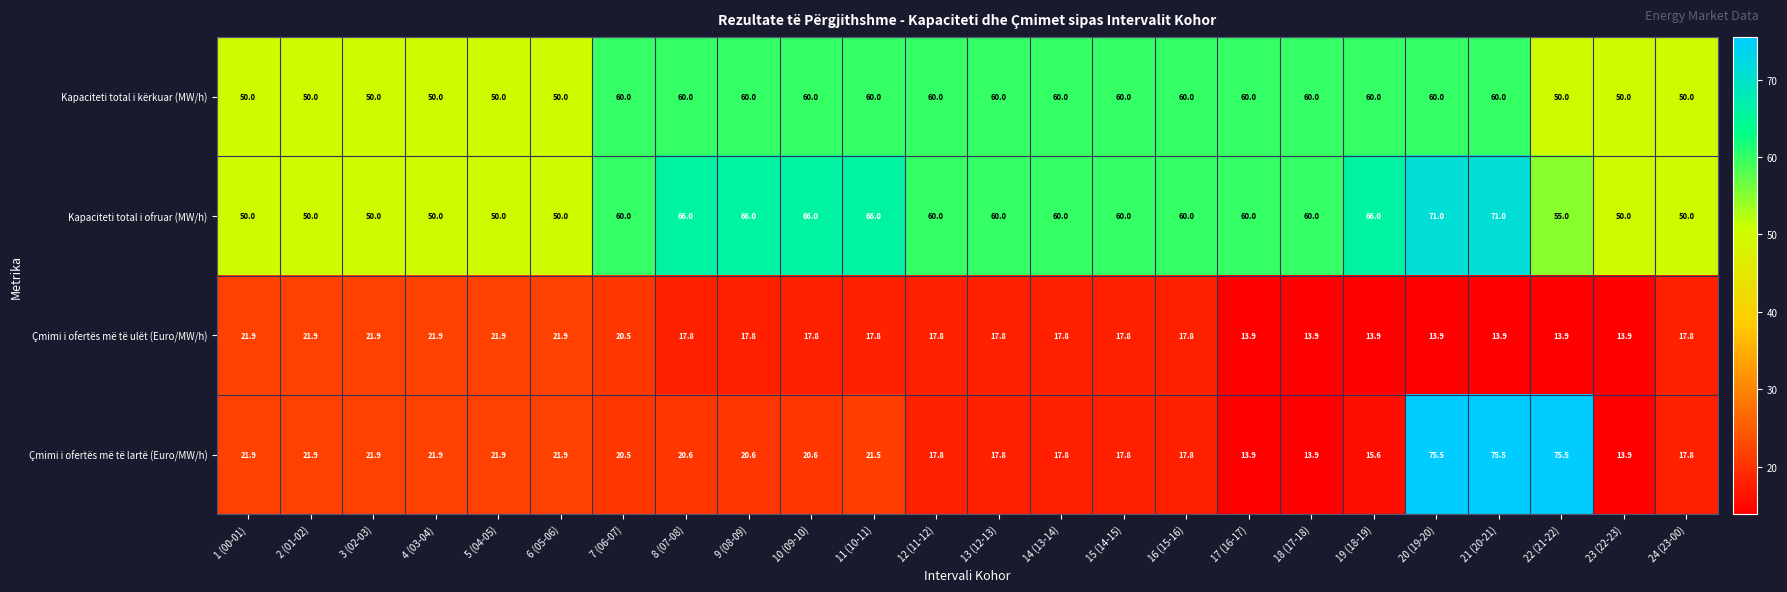

Which series has the widest spread of values?

Çmimi i ofertës më të lartë (Euro/MW/h)